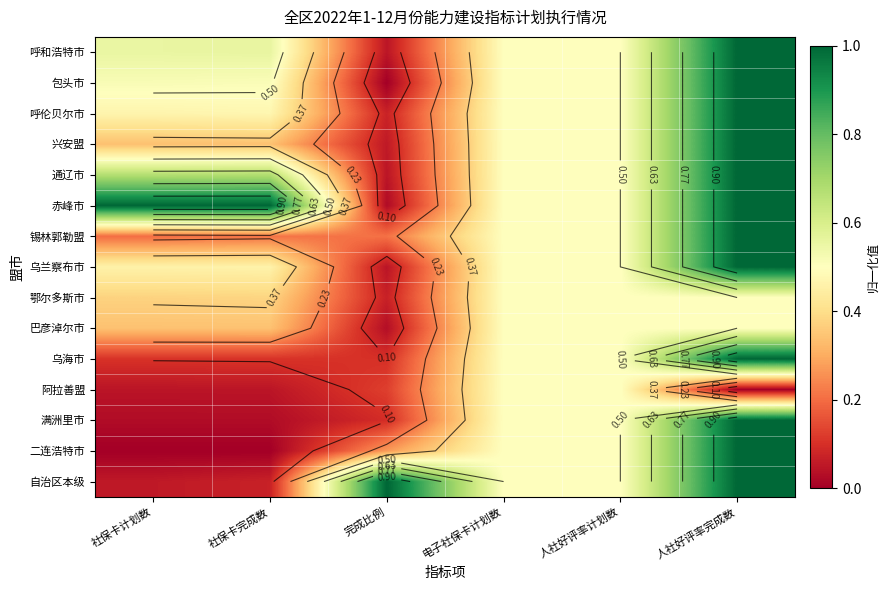

At how many categories does at least one series exceed 0?

6